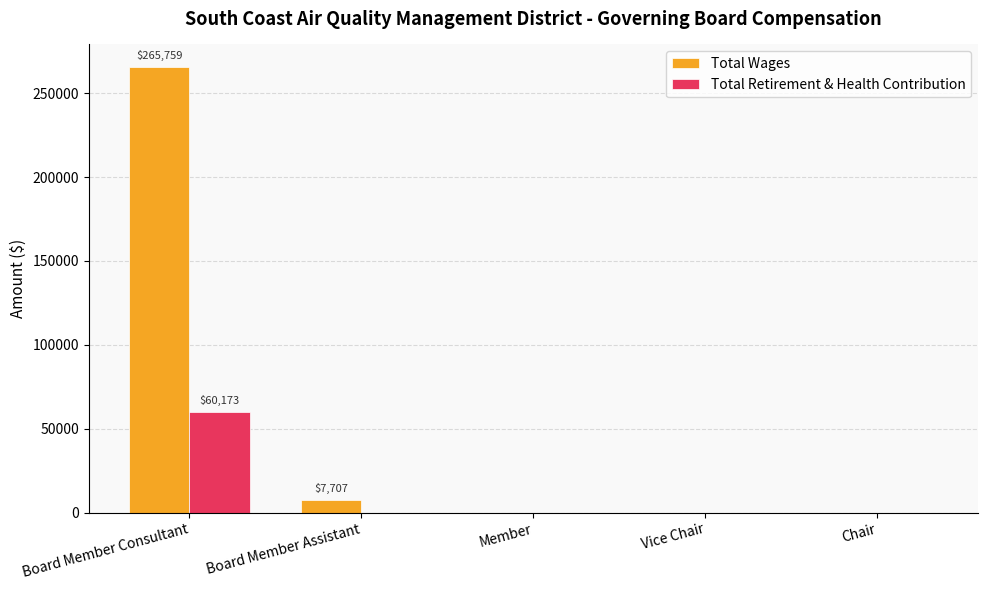

How many groups of bars are there?

5